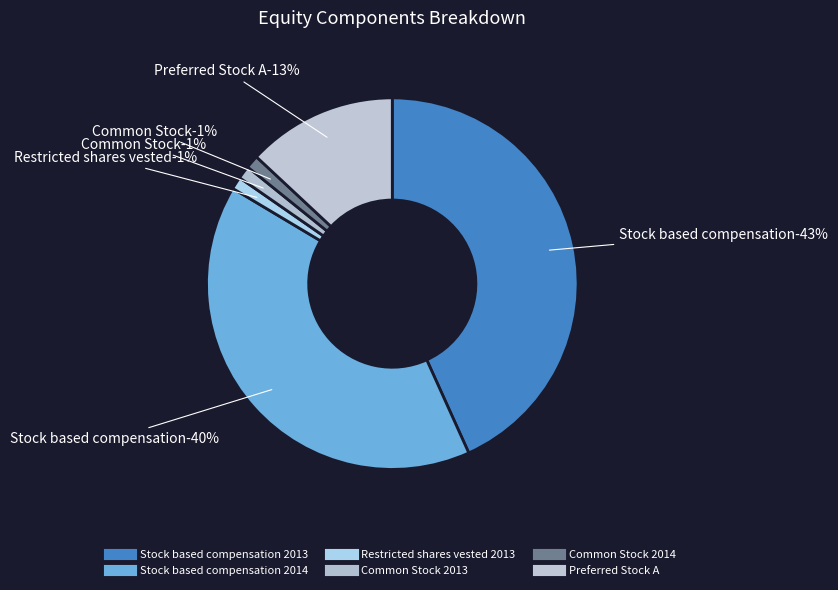

What percentage is the Common Stock 2014 slice, to the nearest percent?

1%